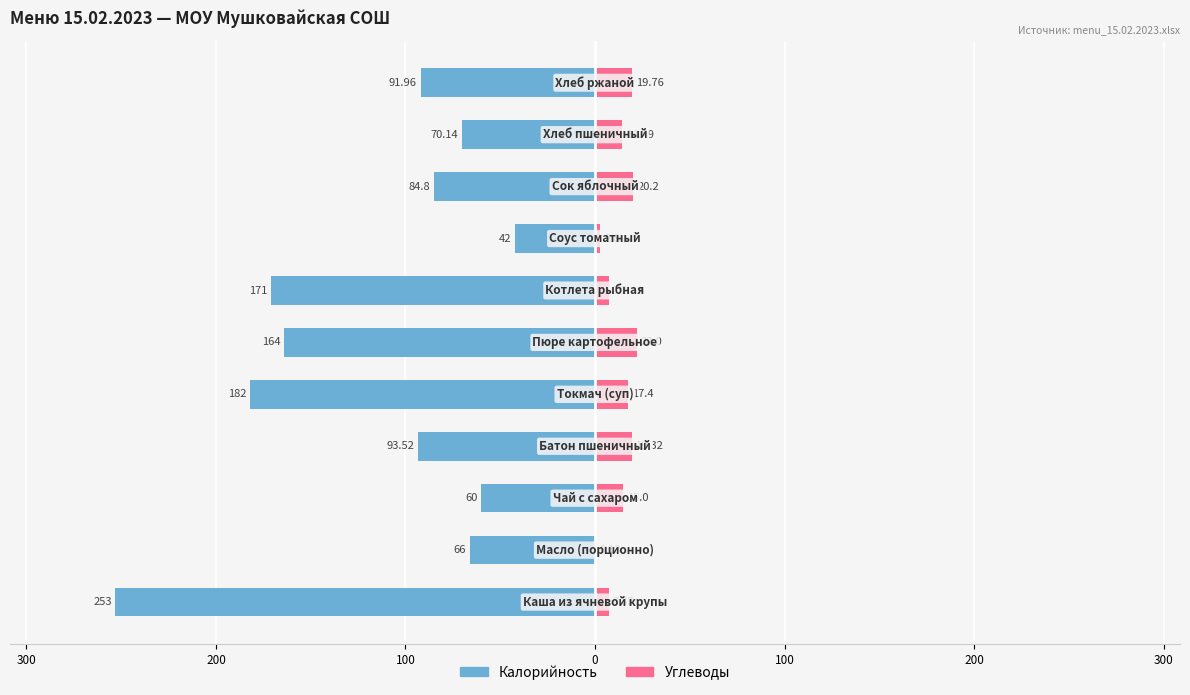

How many values in the Углеводы series are below 15?

5